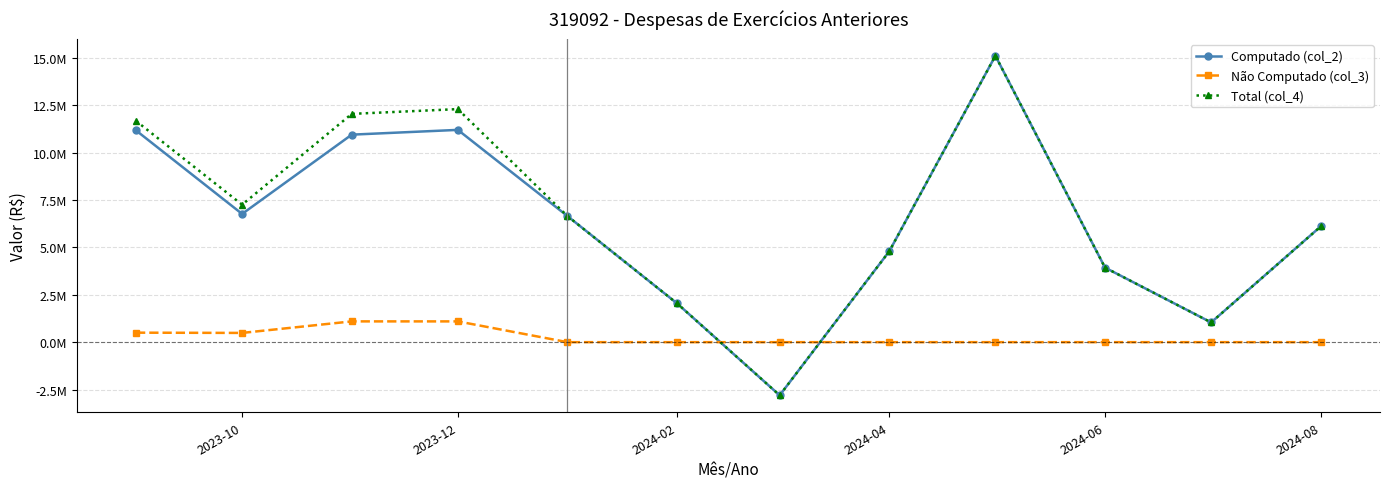

True or false: Total (col_4) and Computado (col_2) intersect in this chart.

False